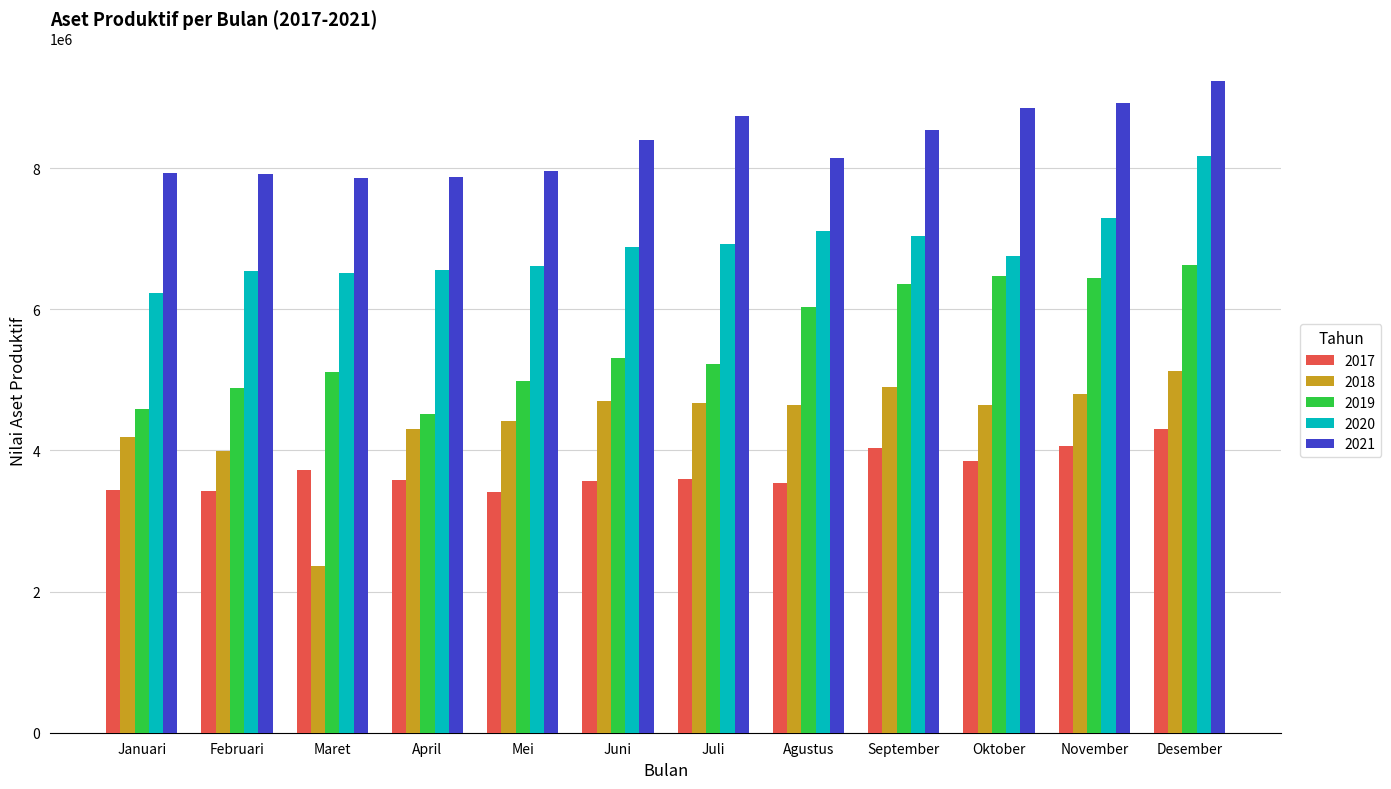

Rank the series by their maximum value, from highest to lowest.

2021, 2020, 2019, 2018, 2017